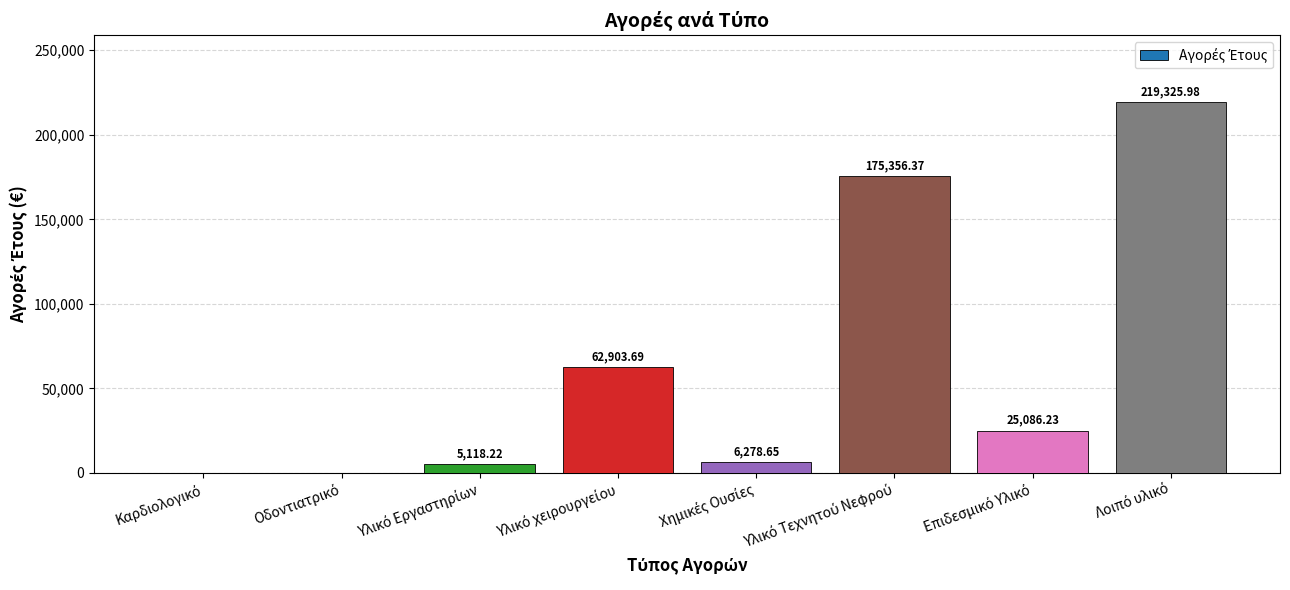

What is the label of the 5th bar from the left?

Χημικές Ουσίες